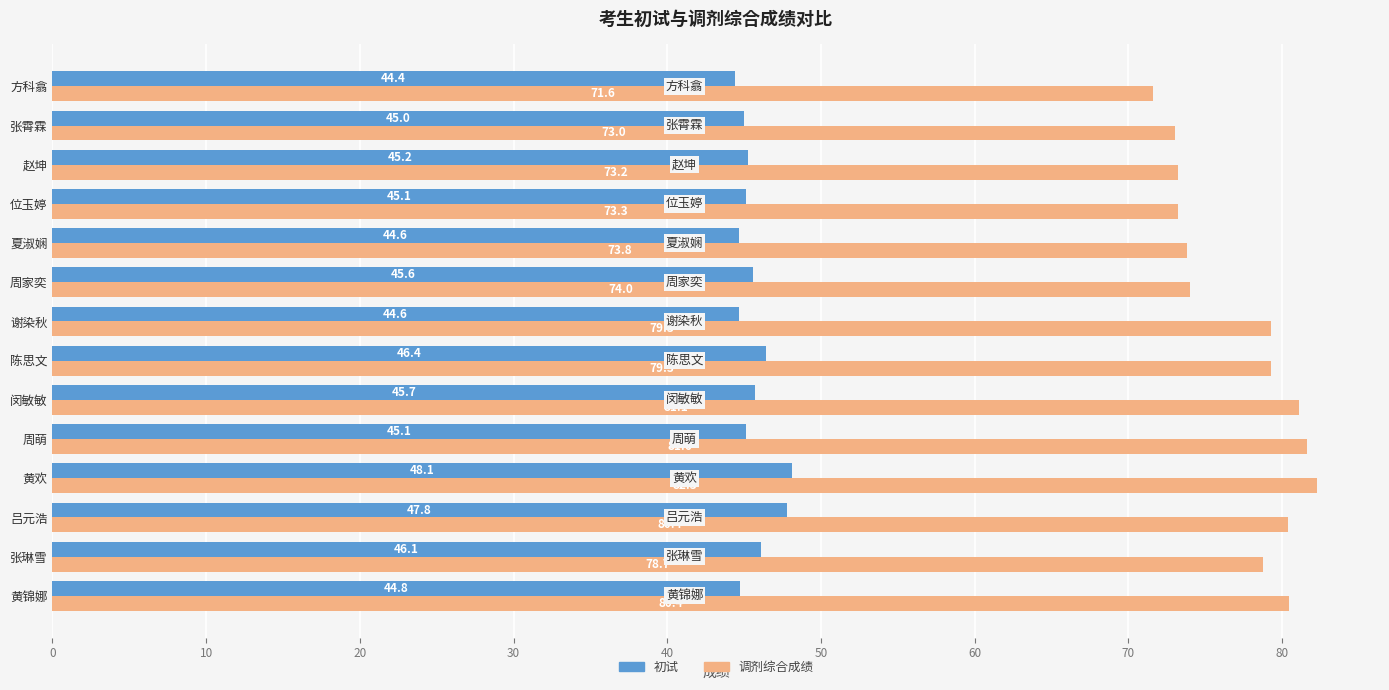

Which category has the lowest value in the 调剂综合成绩 series?

方科翕